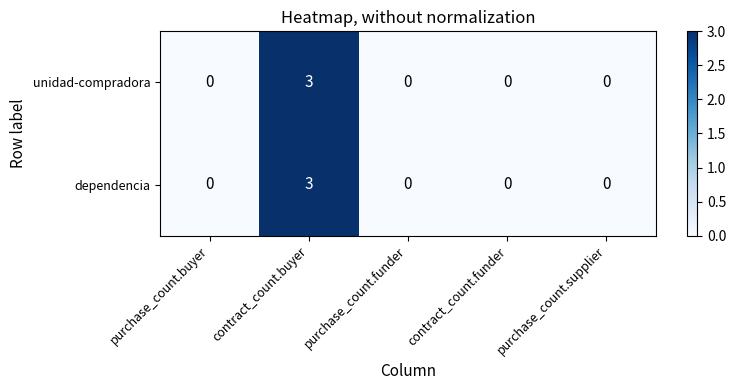

Reading left to right, extract all data points from this chart.

unidad-compradora: purchase_count.buyer=0	contract_count.buyer=3	purchase_count.funder=0	contract_count.funder=0	purchase_count.supplier=0
dependencia: purchase_count.buyer=0	contract_count.buyer=3	purchase_count.funder=0	contract_count.funder=0	purchase_count.supplier=0